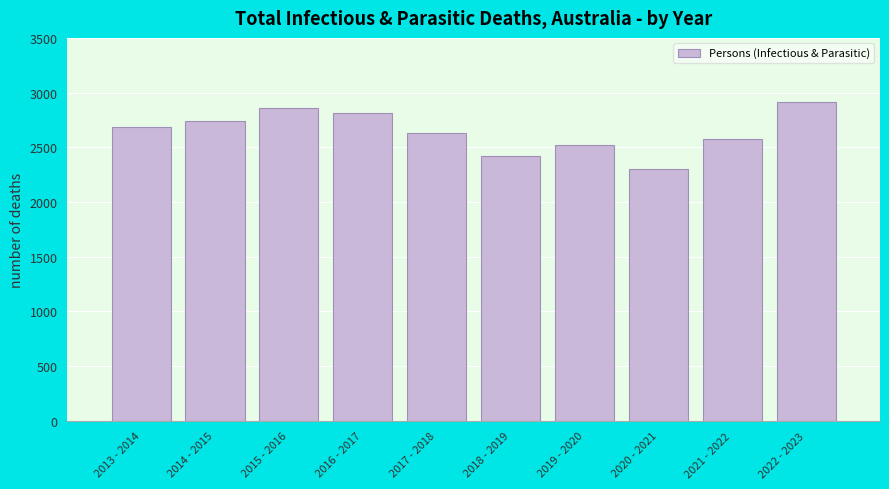

Reading left to right, extract all data points from this chart.

2687	2739	2859	2813	2628	2419	2520	2304	2579	2918